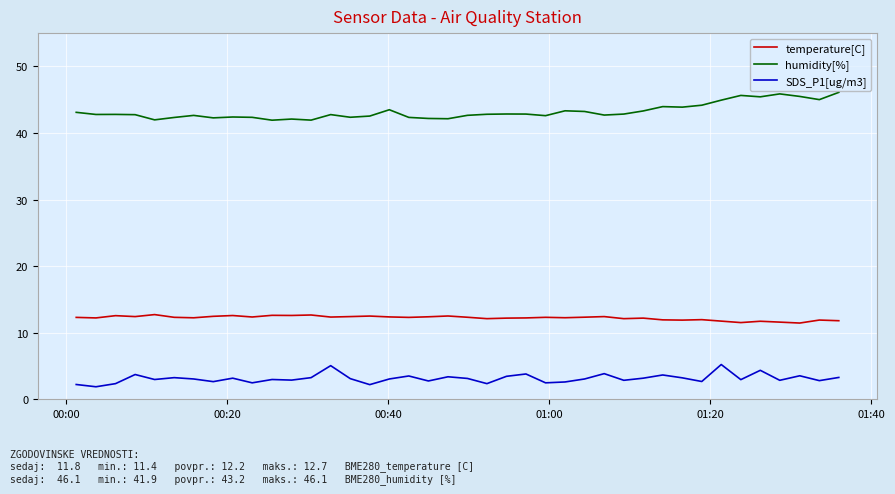

True or false: SDS_P1[ug/m3] and humidity[%] cross at least once.

False